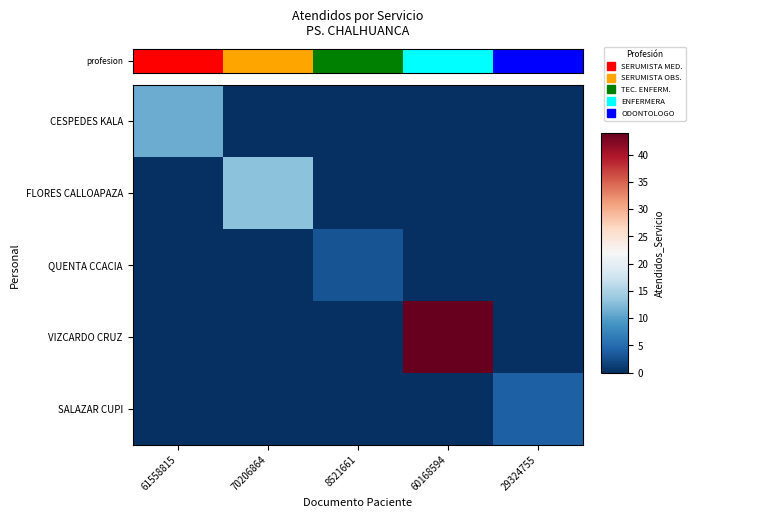

Which series has the largest range (max minus min)?

VIZCARDO CRUZ